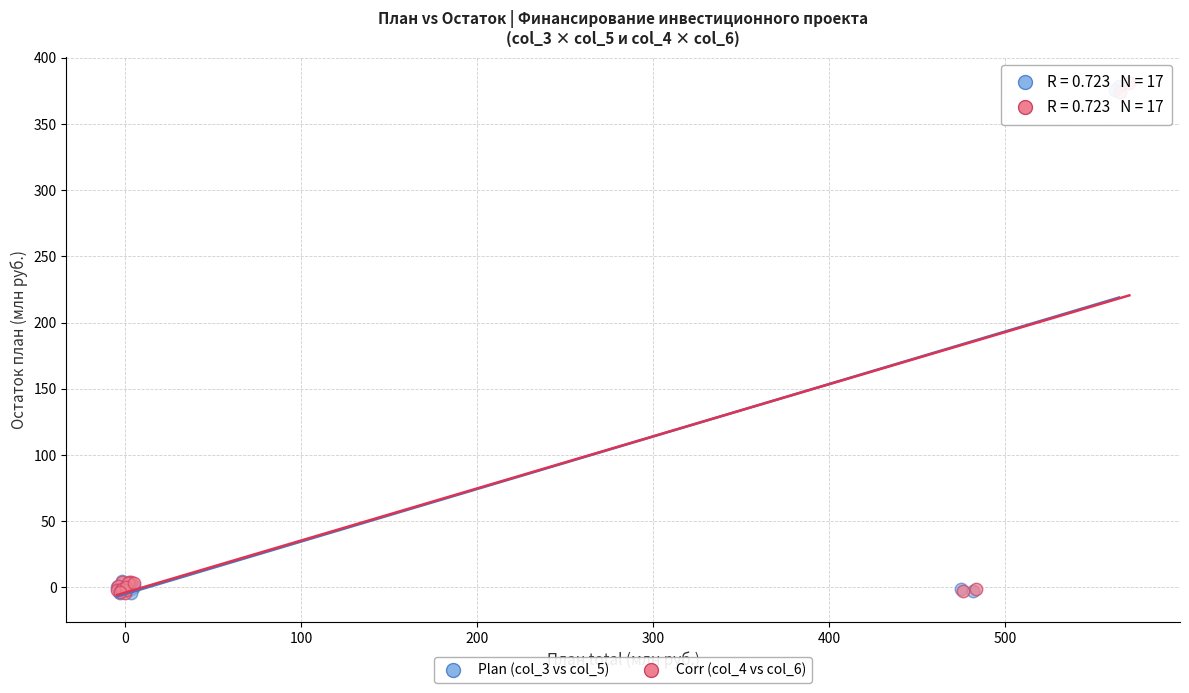

What are all the series names shown in the legend?

Plan (col_3 vs col_5), Corr (col_4 vs col_6)